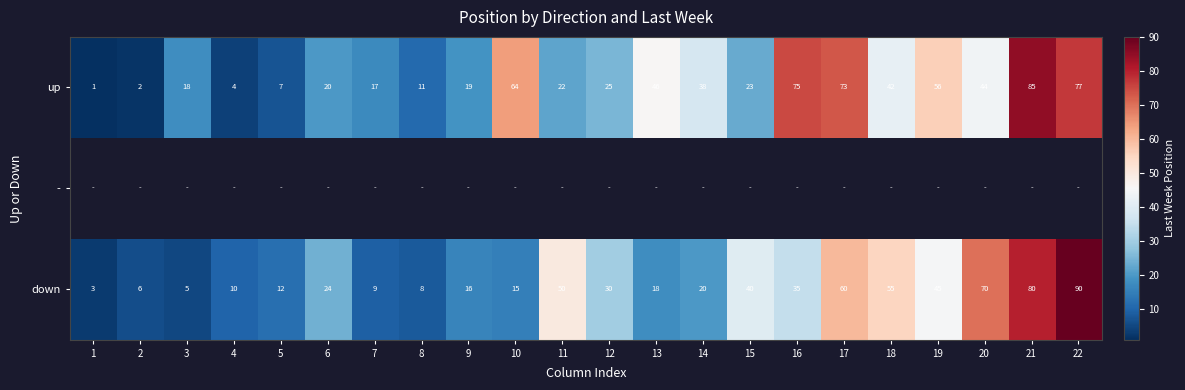

What is the difference between the highest and lowest values at 19?

11.0